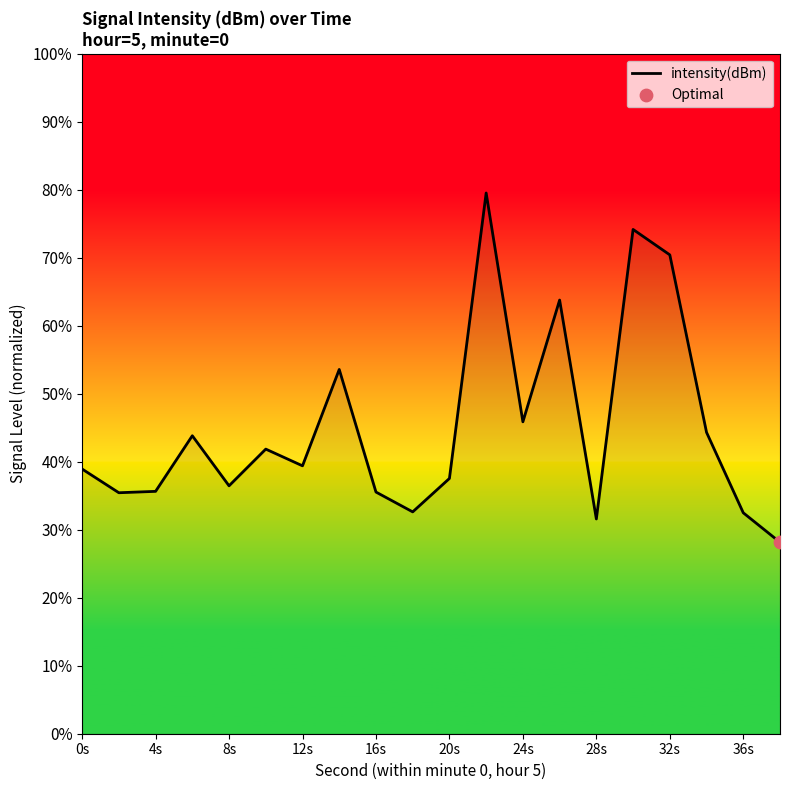

What is the minimum value shown in the chart?

28.1